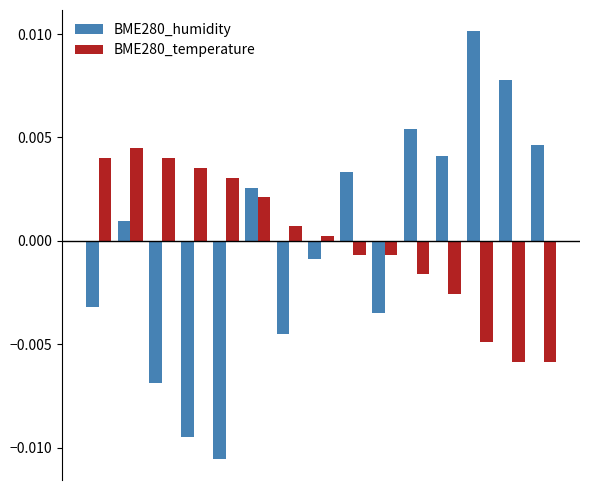

What are all the series names shown in the legend?

BME280_humidity, BME280_temperature